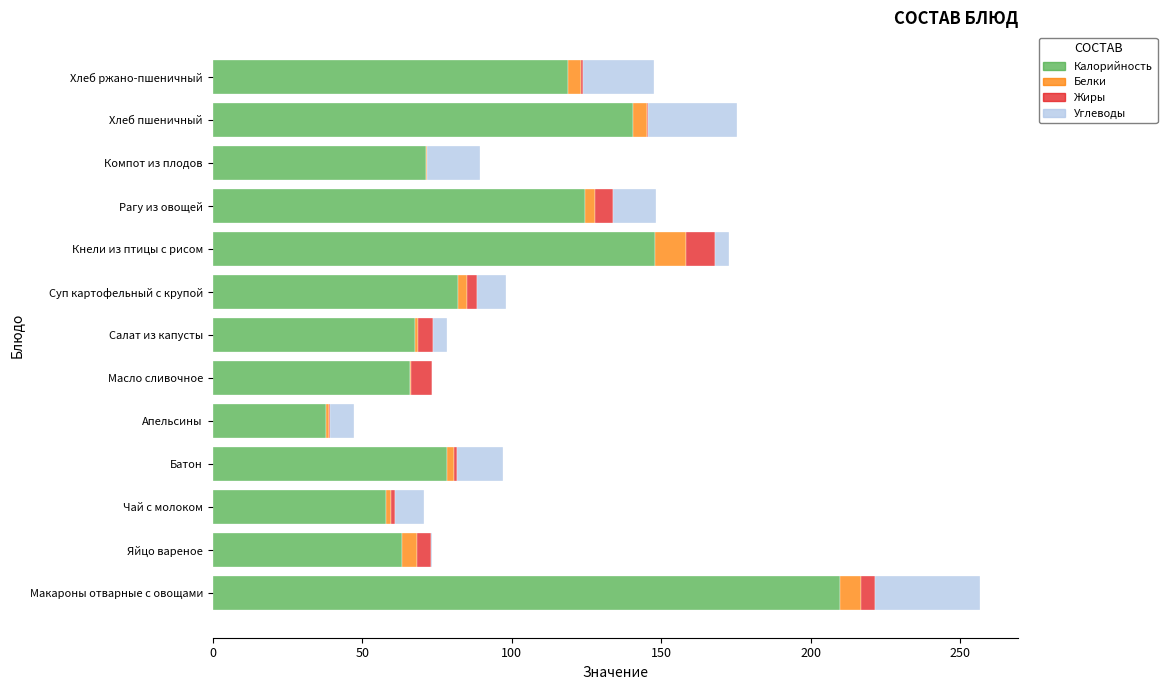

What is the highest value of the Калорийность series?

209.8